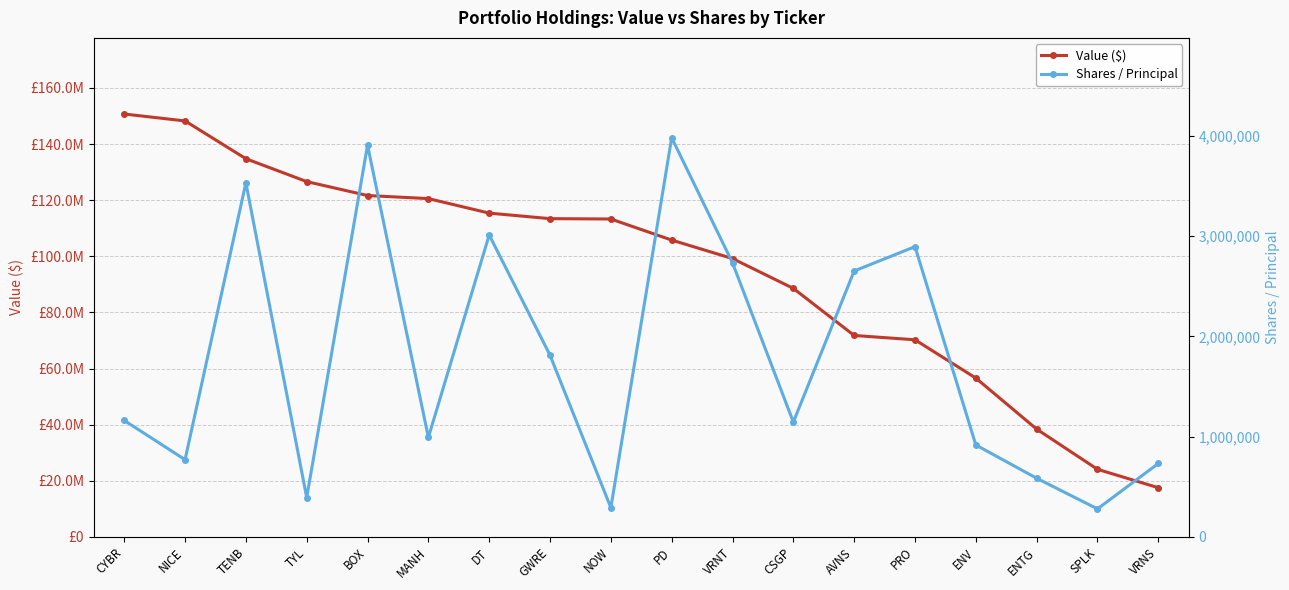

True or false: Shares / Principal and Value ($) intersect in this chart.

False